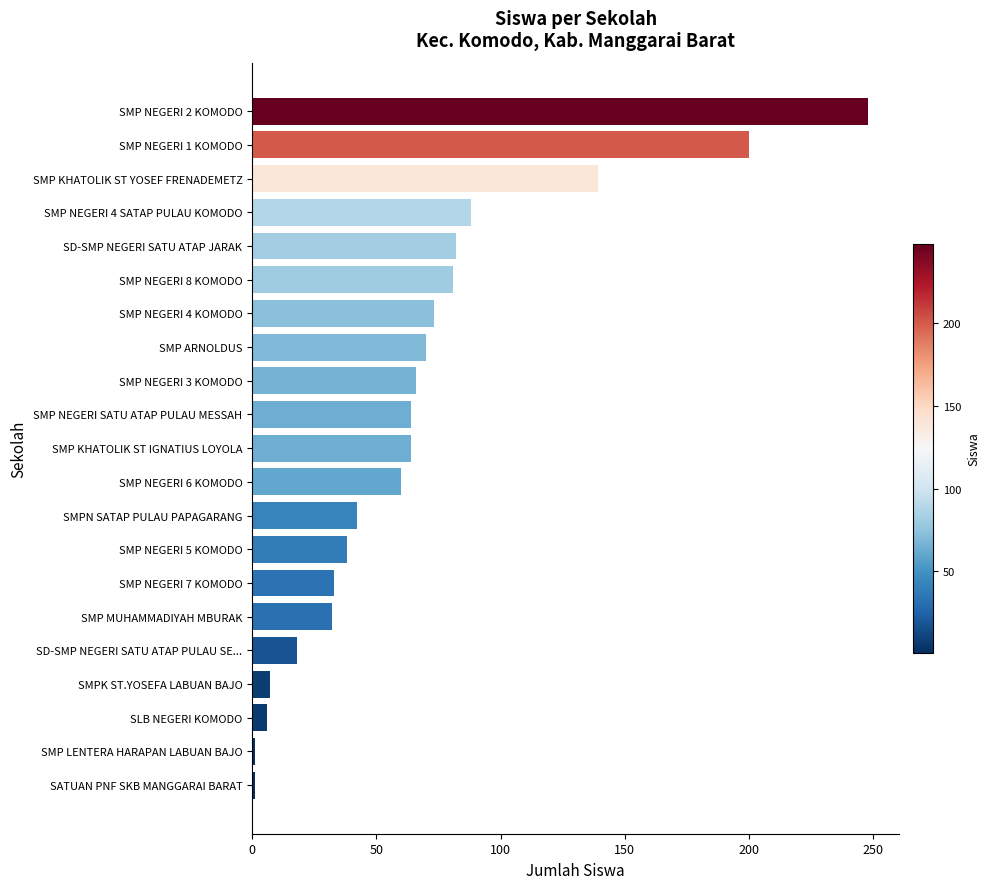

Which has a higher value, SMP NEGERI 6 KOMODO or SMP NEGERI 8 KOMODO?

SMP NEGERI 8 KOMODO